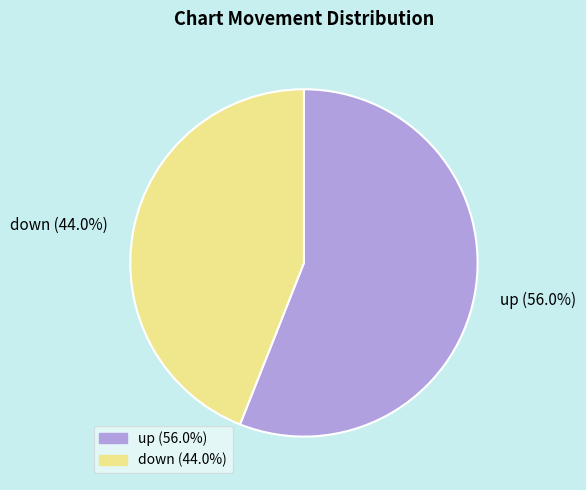

Rank the categories by value from lowest to highest.

down, up